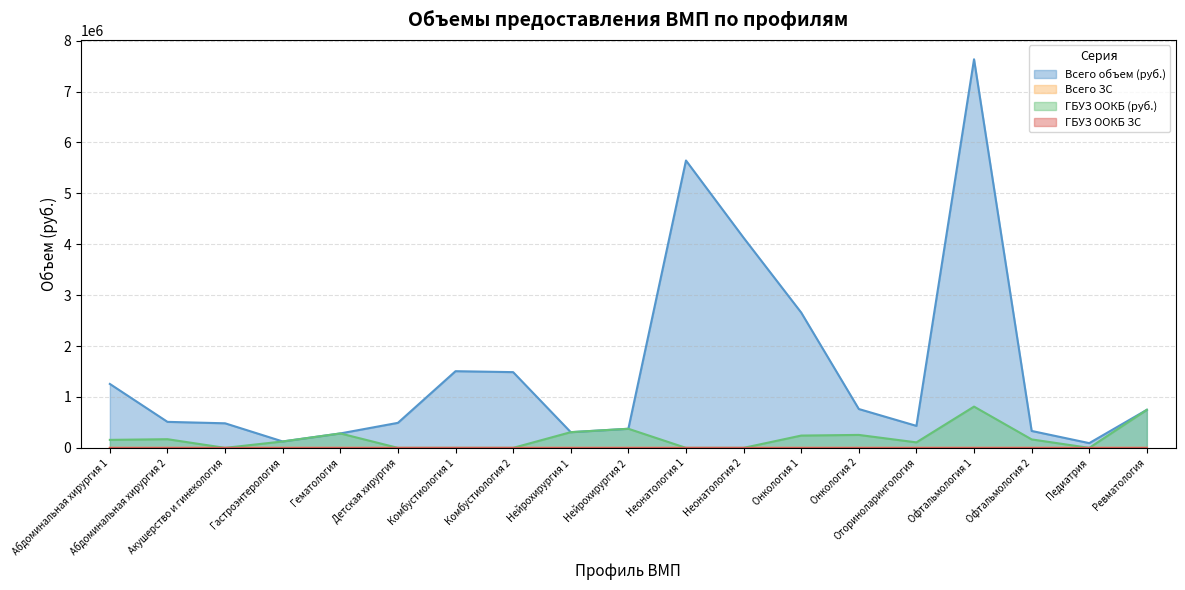

True or false: ГБУЗ ООКБ (руб.) and ГБУЗ ООКБ ЗС cross at least once.

False